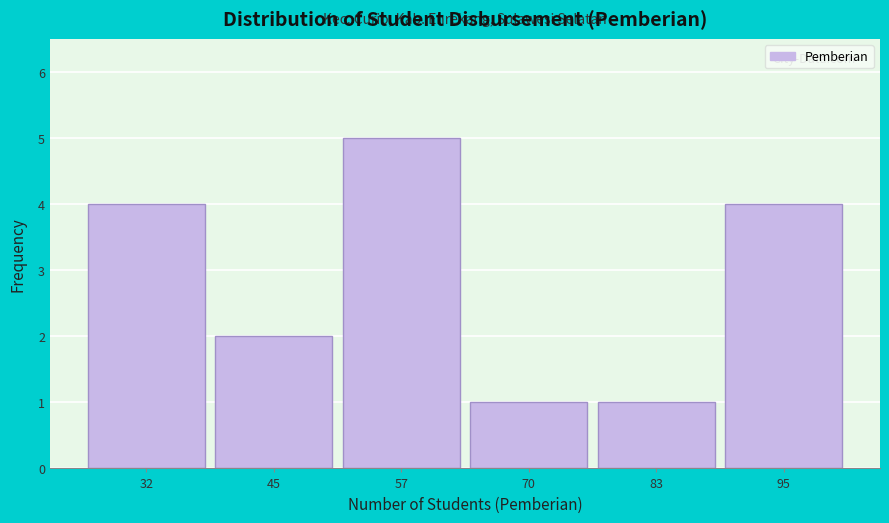

What is the height of the bar covering 52 to 64 on the x-axis? Neither the bar edges nor the heights are printed on the chart, so give them approximately, as read against the axes.

5